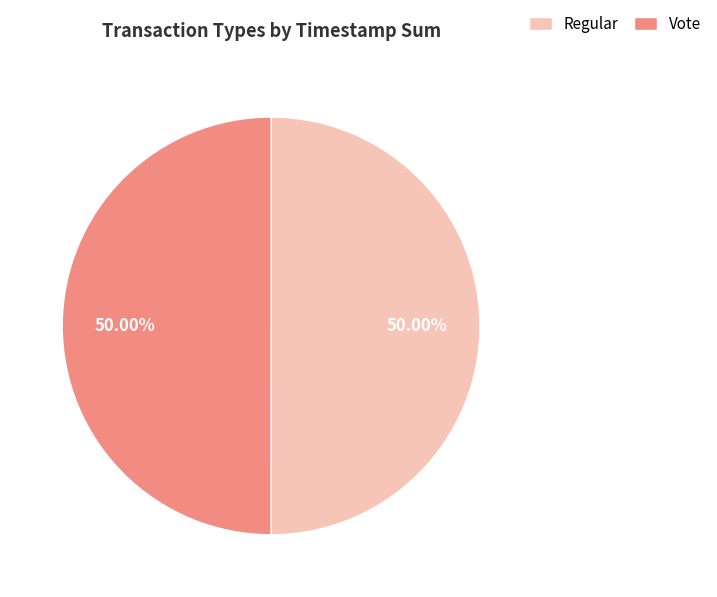

Do Vote and Regular together represent more than half of the pie?

Yes